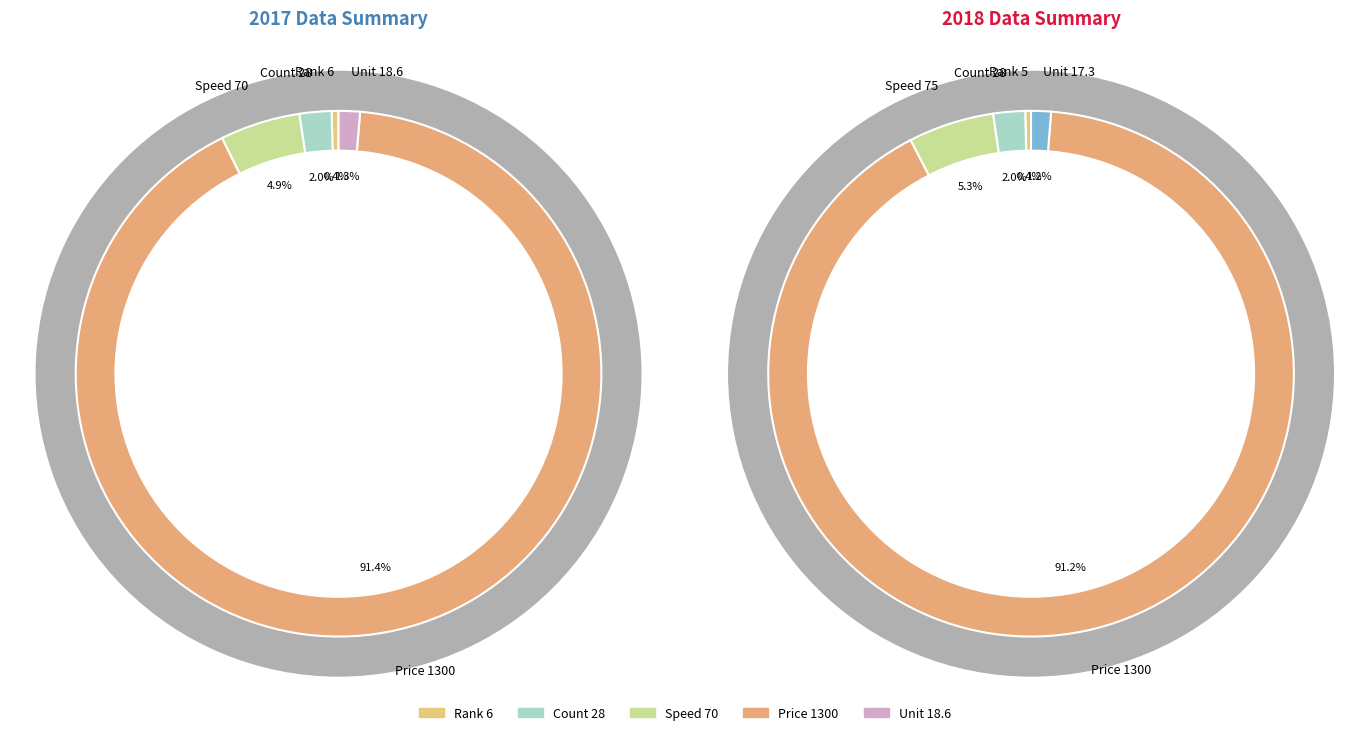

Does 5 account for over 50% of the chart?

Yes